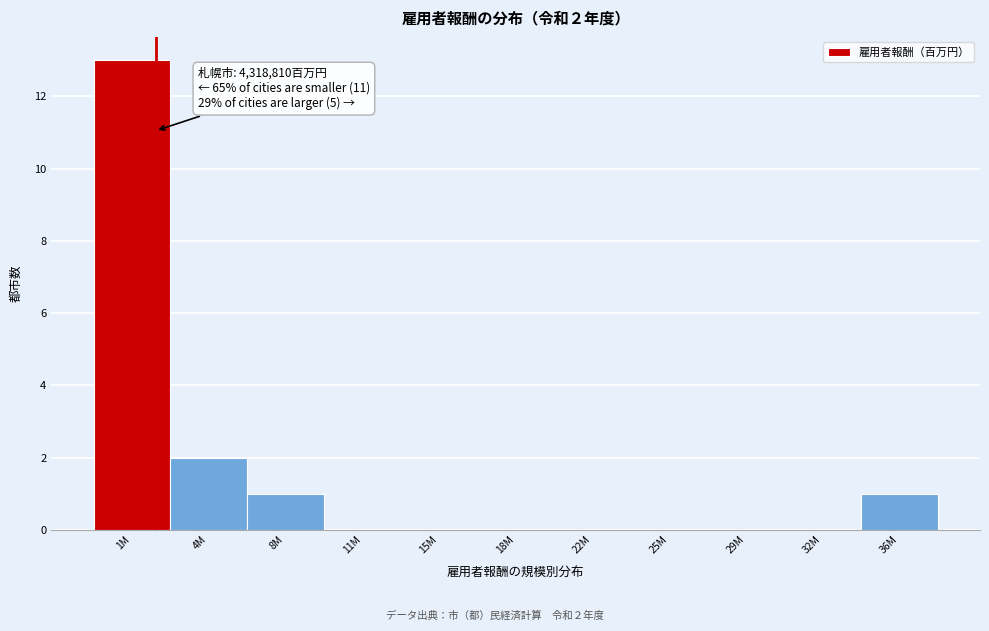

Reading left to right, what are all the values shown in this chart?

1M=13	4M=2	8M=1	11M=0	15M=0	18M=0	22M=0	25M=0	29M=0	32M=0	36M=1